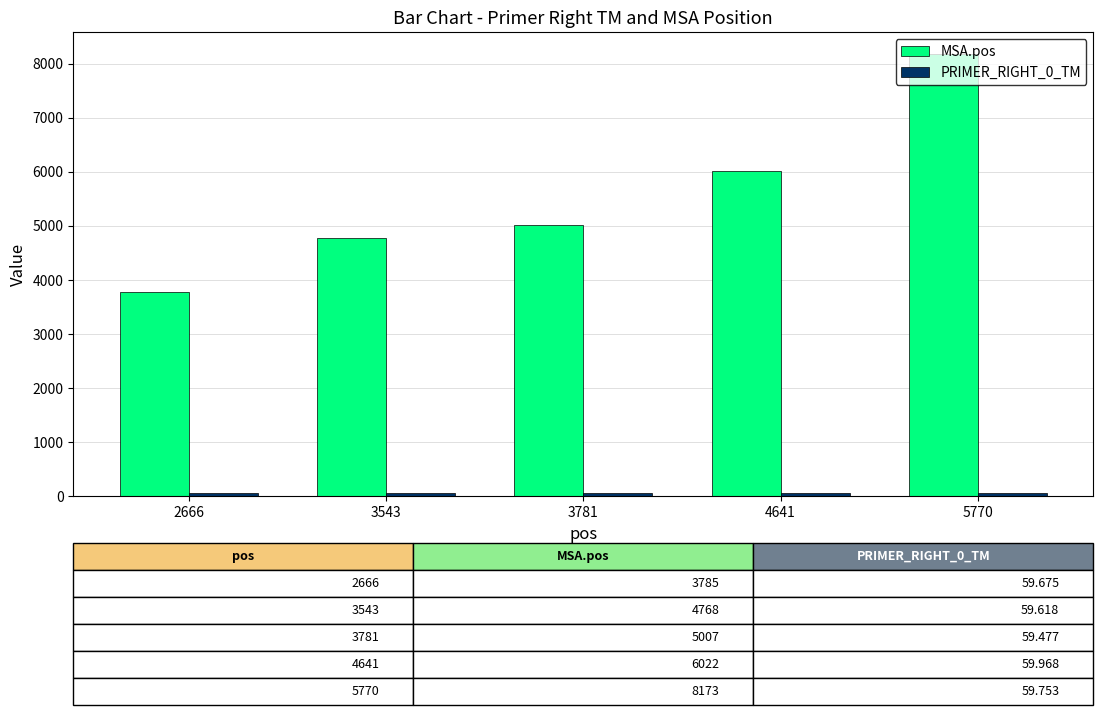

Does the chart contain any negative values?

No